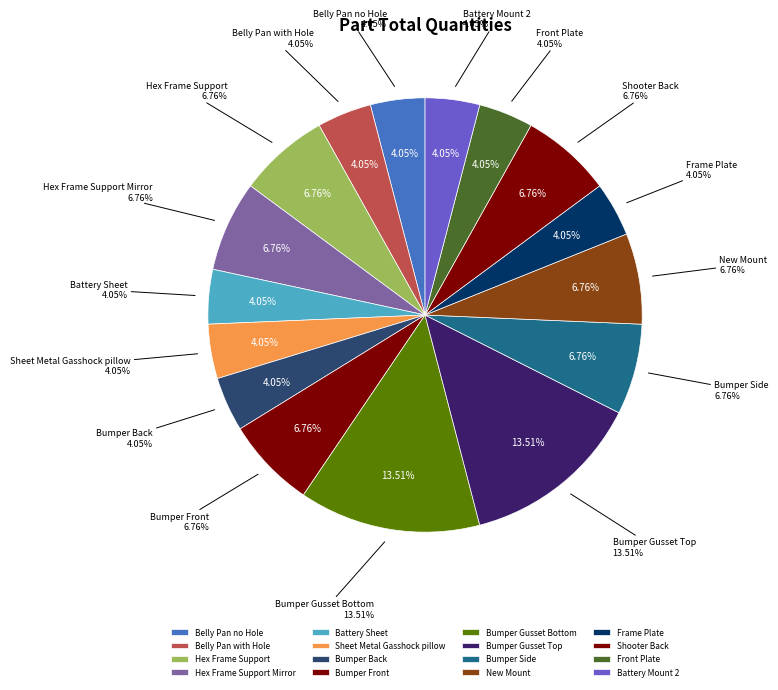

True or false: Bumper Side accounts for 7% of the total.

True